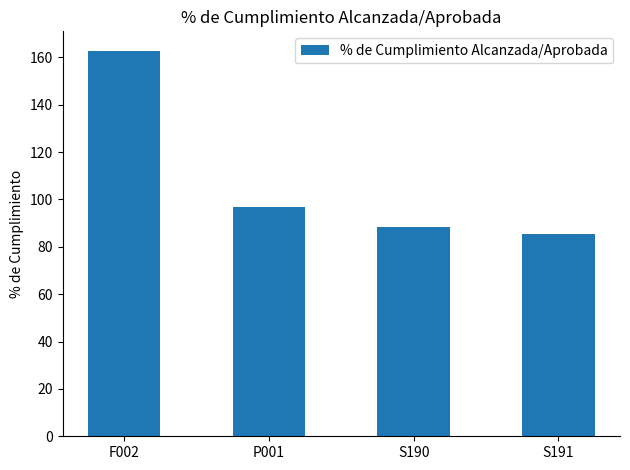

Reading right to left, extract all data points from this chart.

85.5	88.4	96.7	162.9